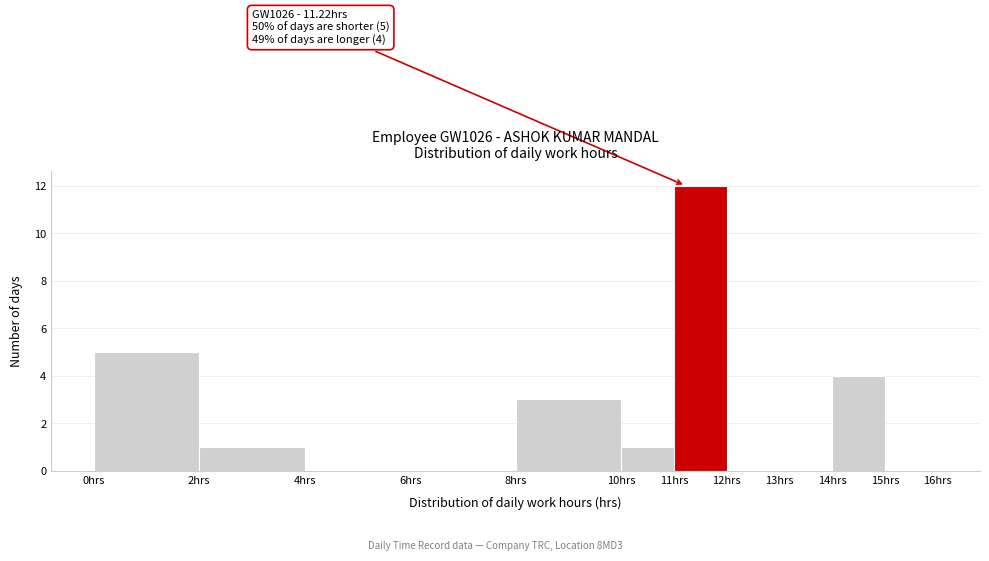

Which range on the x-axis has the tallest bar?

11 to 12